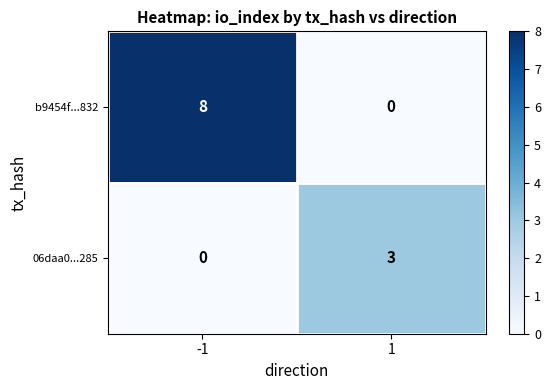

How many series are shown in this chart?

2